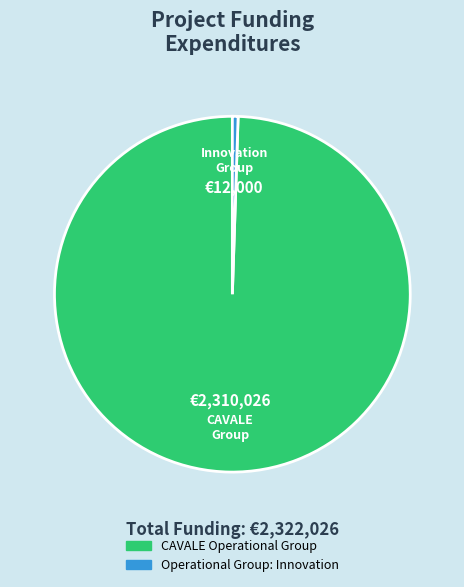

Do Operational Group: Innovation and CAVALE Operational Group together represent more than half of the pie?

Yes